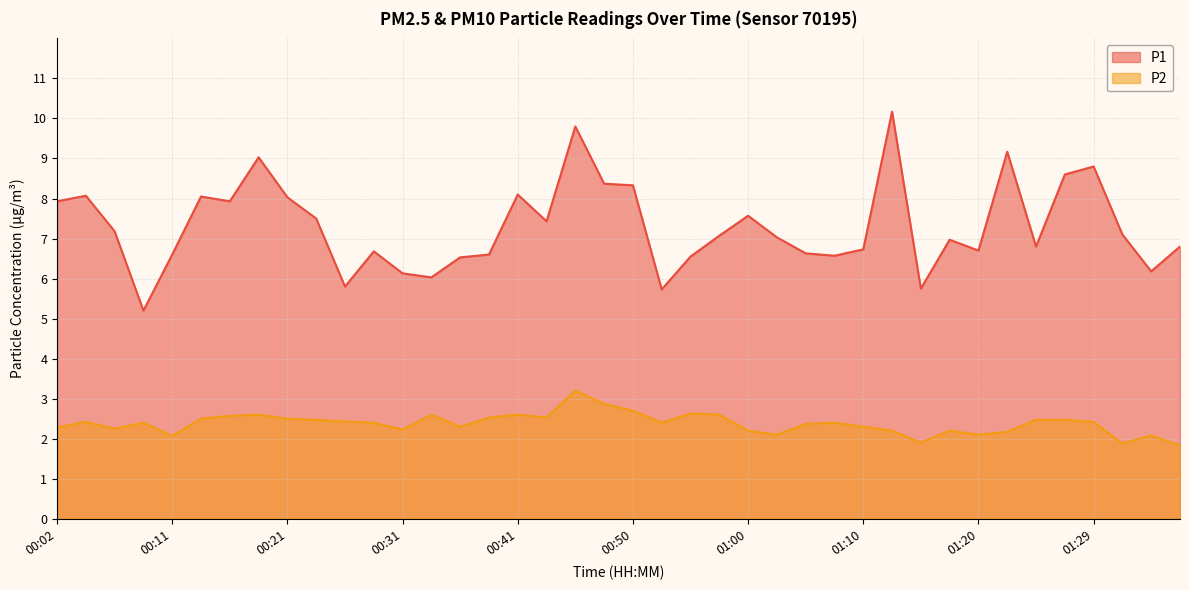

True or false: P1 and P2 intersect in this chart.

False